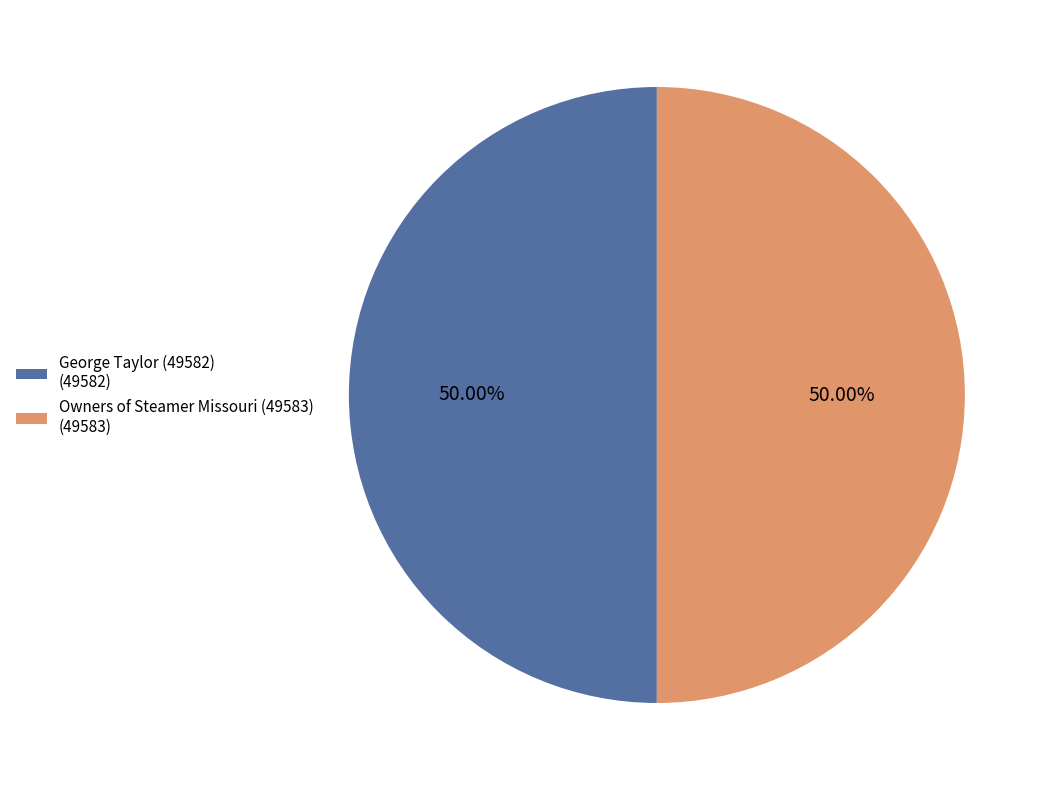

Approximately how many times larger is the value at Owners of Steamer Missouri (49583) compared to George Taylor (49582)?

1.0